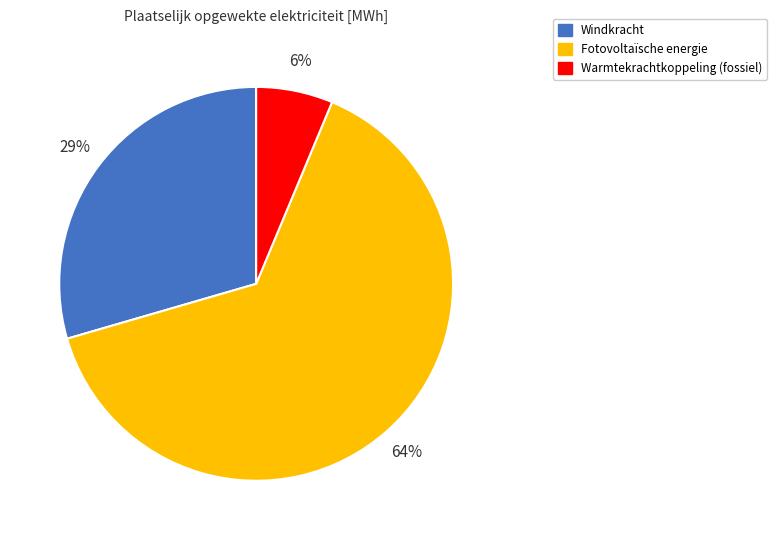

How many slices are in this pie chart?

3